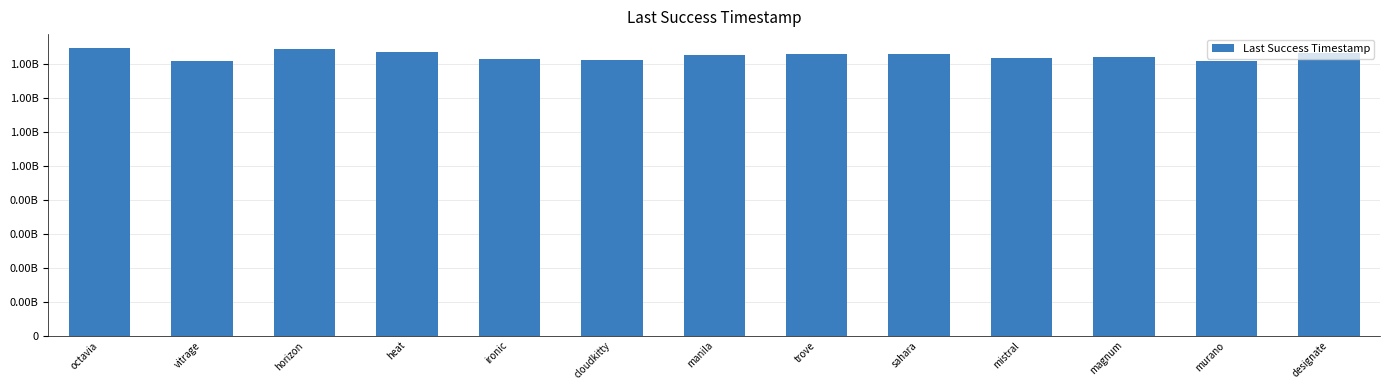

Are the bars horizontal?

No